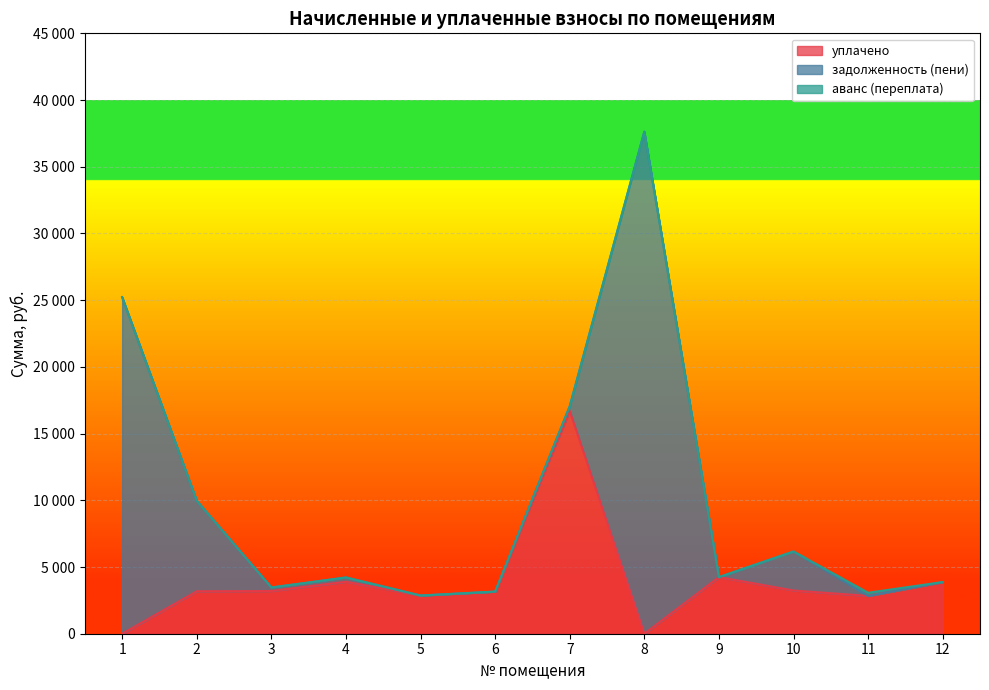

What is the average value of the уплачено series?

3931.0